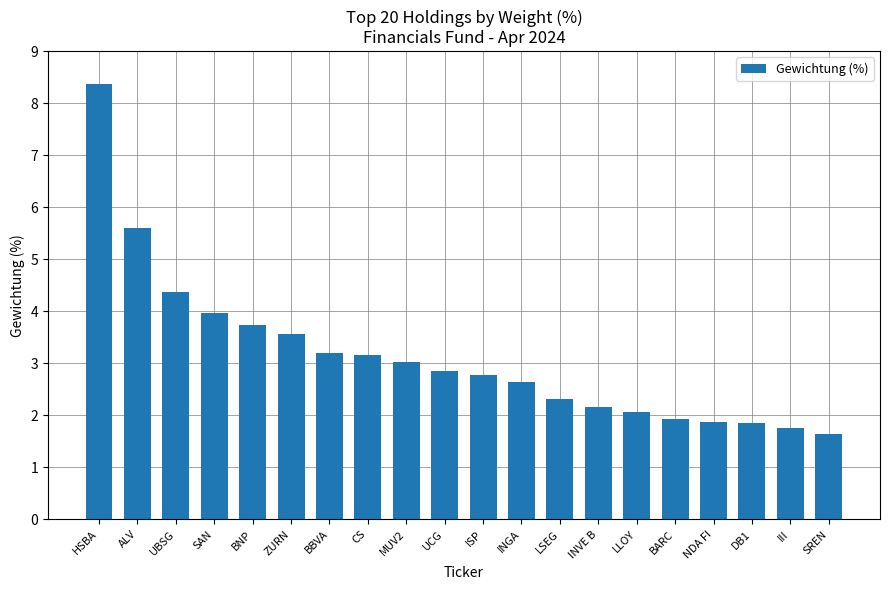

What is the sum of the values at BBVA and UBSG?

7.6